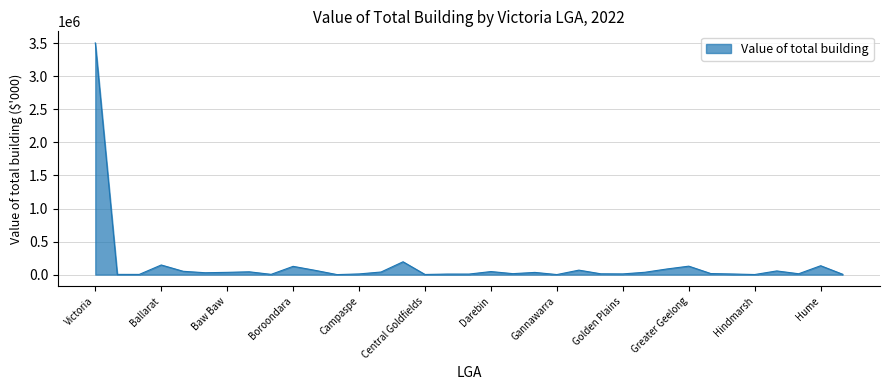

What is the difference between the maximum and minimum values?

3505382.9